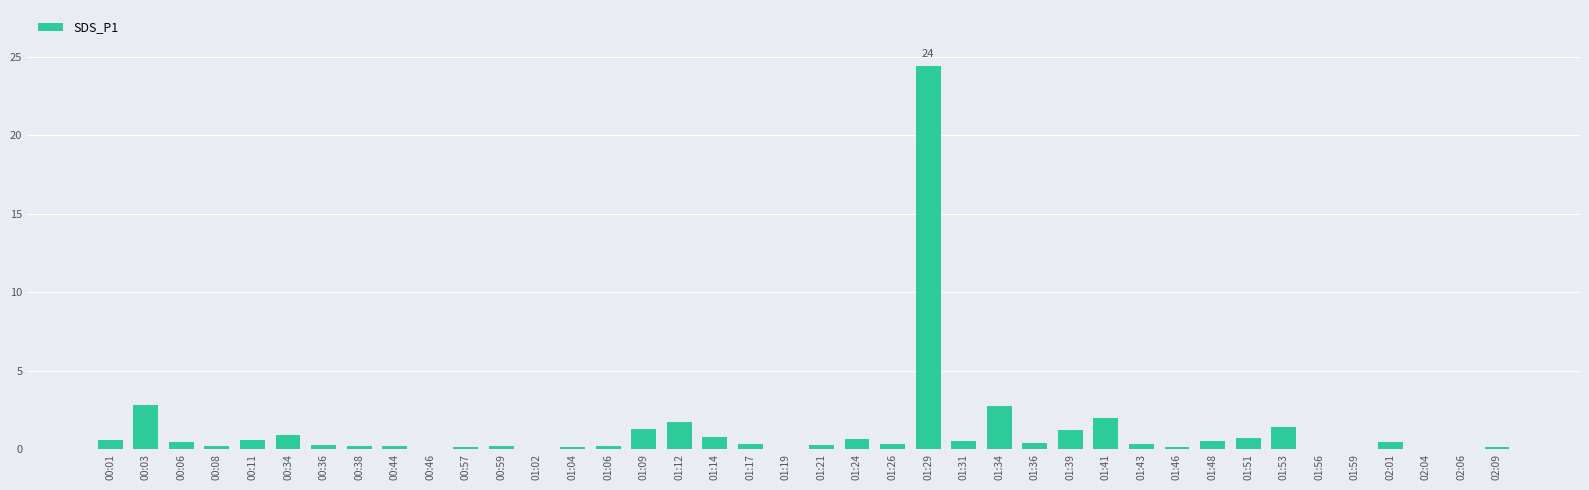

Which label corresponds to the largest value in the chart?

01:29